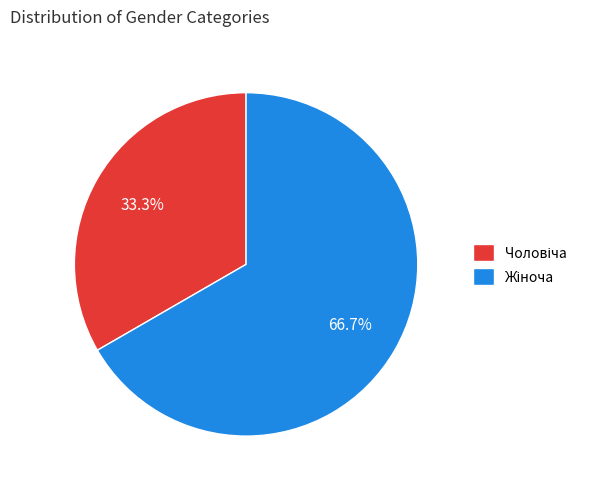

Does any single category account for the majority?

Yes